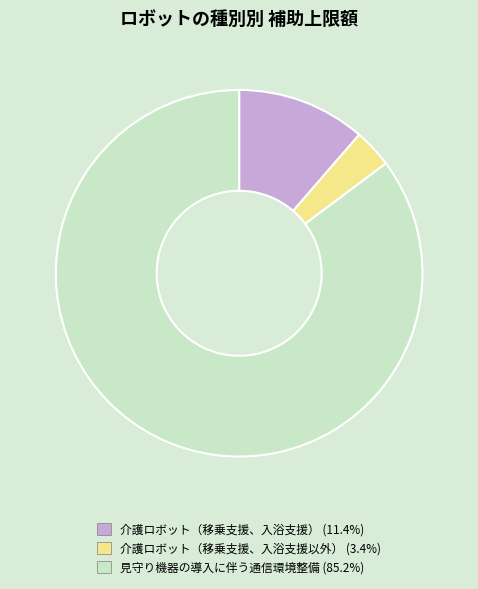

What is the ratio of the value at 見守り機器の導入に伴う通信環境整備 to the value at 介護ロボット（移乗支援、入浴支援以外）?

25.0